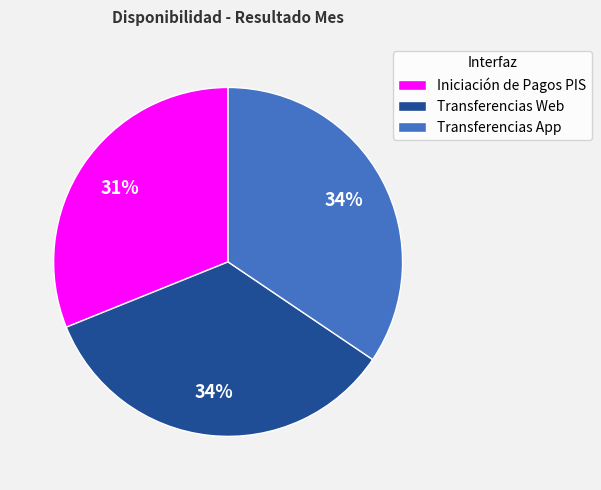

Which has a higher value, Iniciación de Pagos PIS or Transferencias App?

Transferencias App